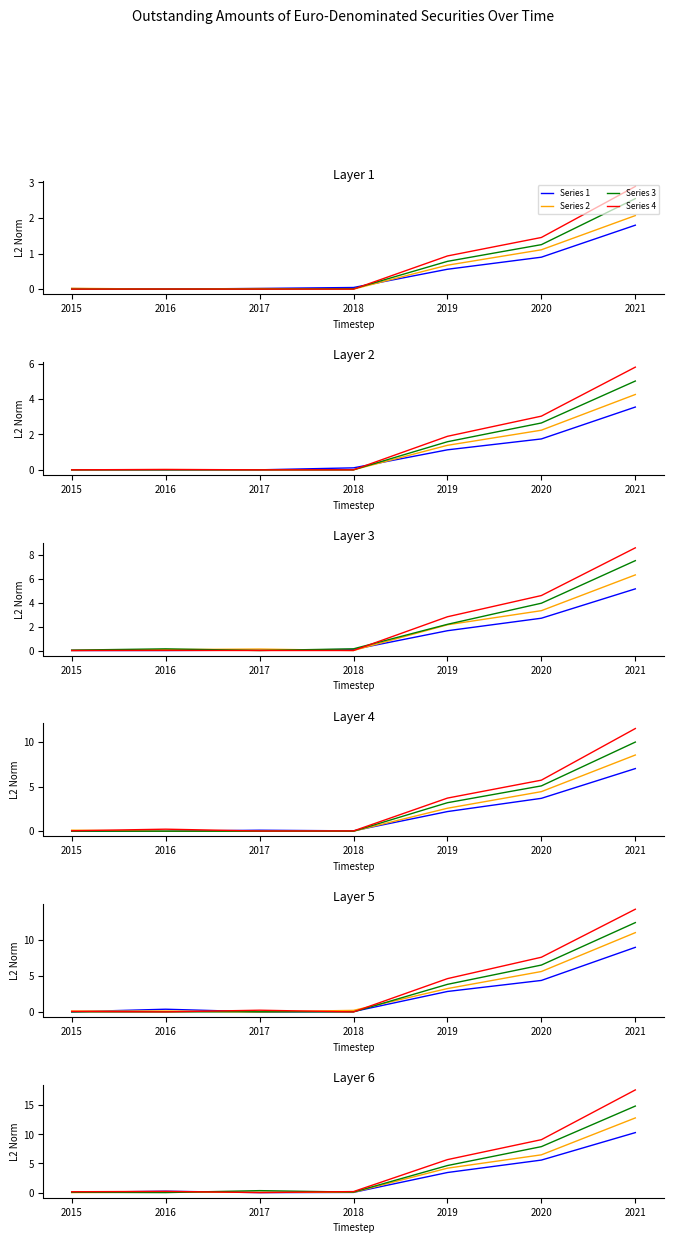

What is the difference between the Series 3 values at 2017 and 2021?

14.5